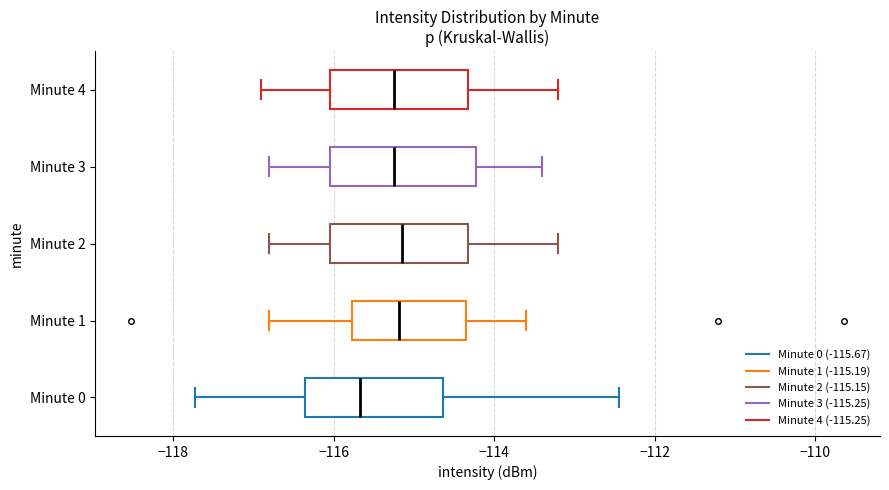

Reading bottom to top, transcribe this box plot: for each box, give where its median line is, the range the box spans, and where its two whiskers end, as read against the x-axis. The values are not printed on the chart, so give them approximately, as read against the axis.

Minute 0: median -115.6, box -116.4 to -114.6, whiskers -117.8 to -112.4
Minute 1: median -115.2, box -115.8 to -114.4, whiskers -116.8 to -113.6
Minute 2: median -115.2, box -116.0 to -114.4, whiskers -116.8 to -113.2
Minute 3: median -115.2, box -116.0 to -114.2, whiskers -116.8 to -113.4
Minute 4: median -115.2, box -116.0 to -114.4, whiskers -116.8 to -113.2